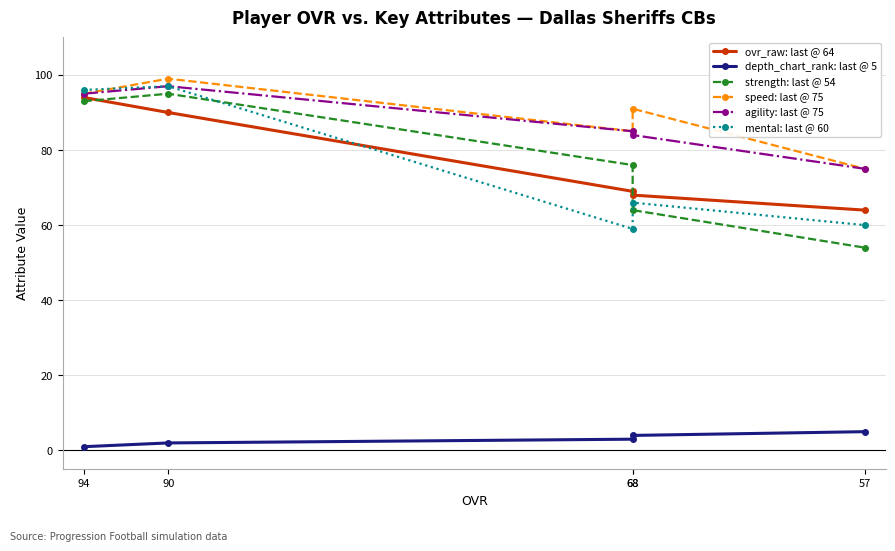

Reading left to right, extract all data points from this chart.

ovr_raw: last @ 64: 94=94	90=90	68=69	68=68	57=64
depth_chart_rank: last @ 5: 94=1	90=2	68=3	68=4	57=5
strength: last @ 54: 94=93	90=95	68=76	68=64	57=54
speed: last @ 75: 94=95	90=99	68=85	68=91	57=75
agility: last @ 75: 94=95	90=97	68=85	68=84	57=75
mental: last @ 60: 94=96	90=97	68=59	68=66	57=60